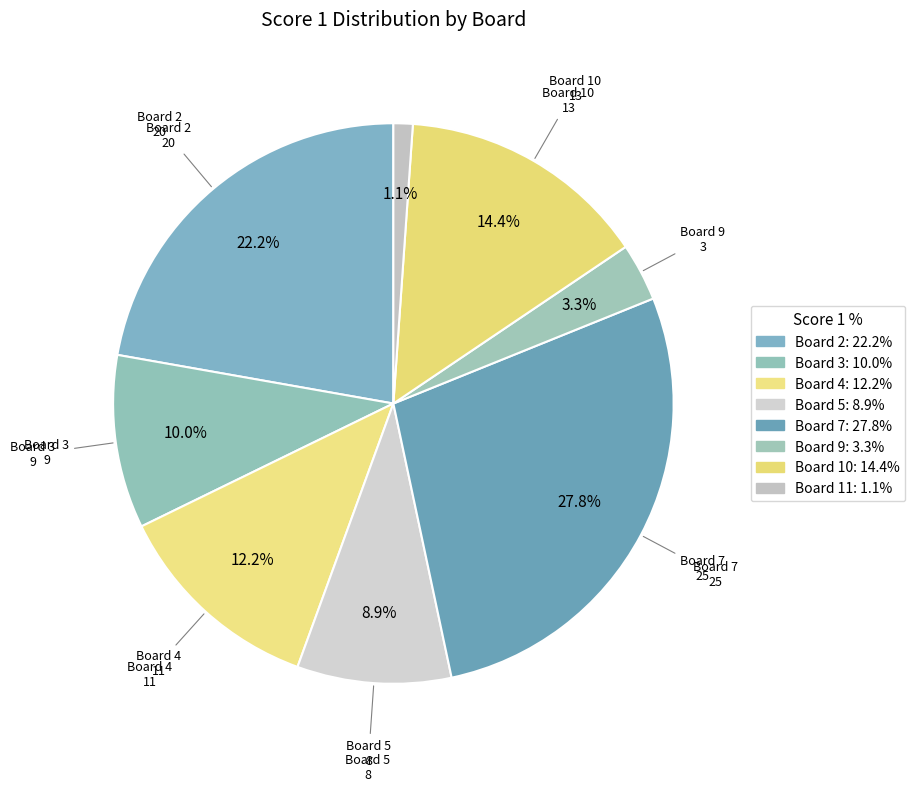

How many slices are in this pie chart?

8